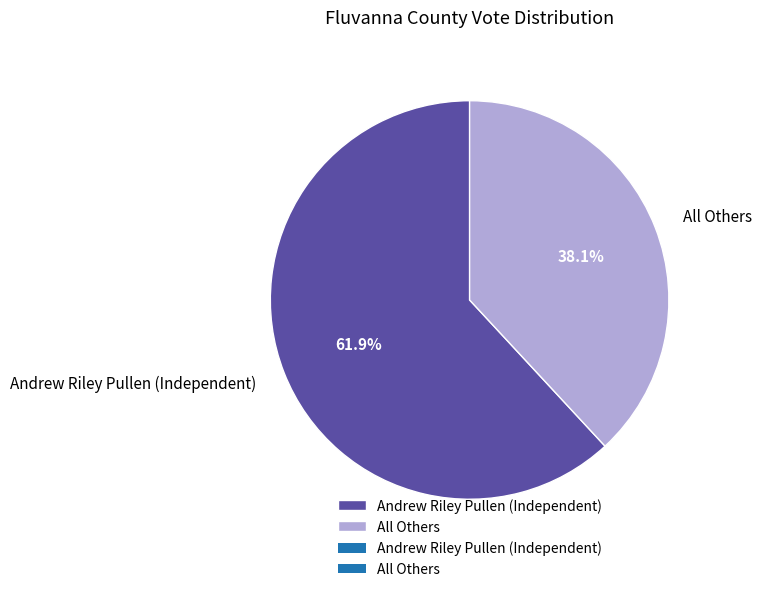

Which slice represents more than half of the pie?

Andrew Riley Pullen (Independent)